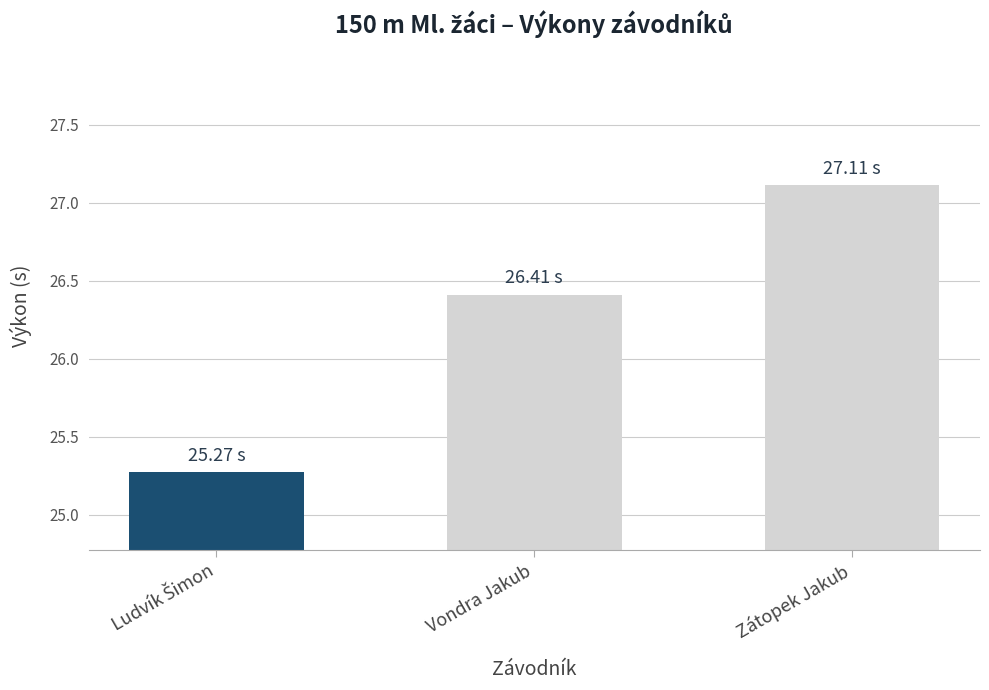

How many bars are there in total?

3